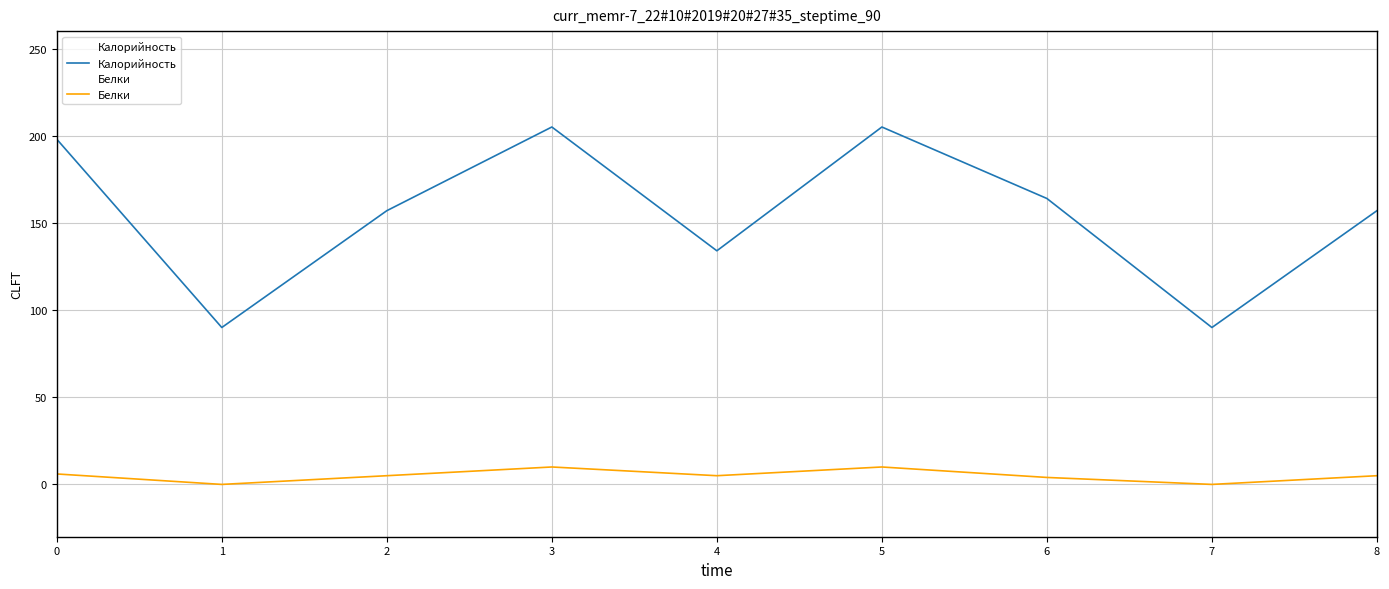

True or false: Калорийность and Белки cross at least once.

False